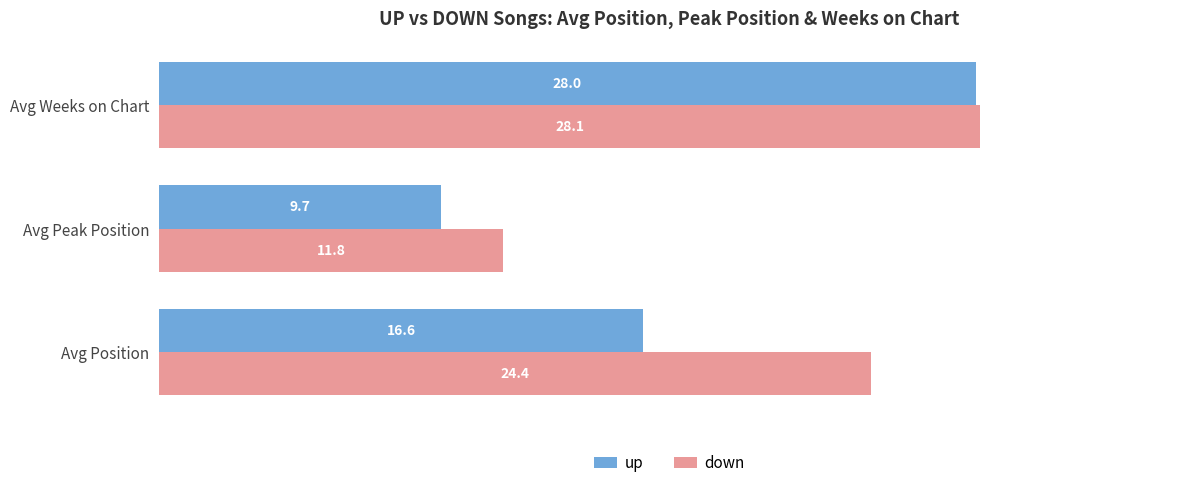

Rank the series by their maximum value, from lowest to highest.

up, down